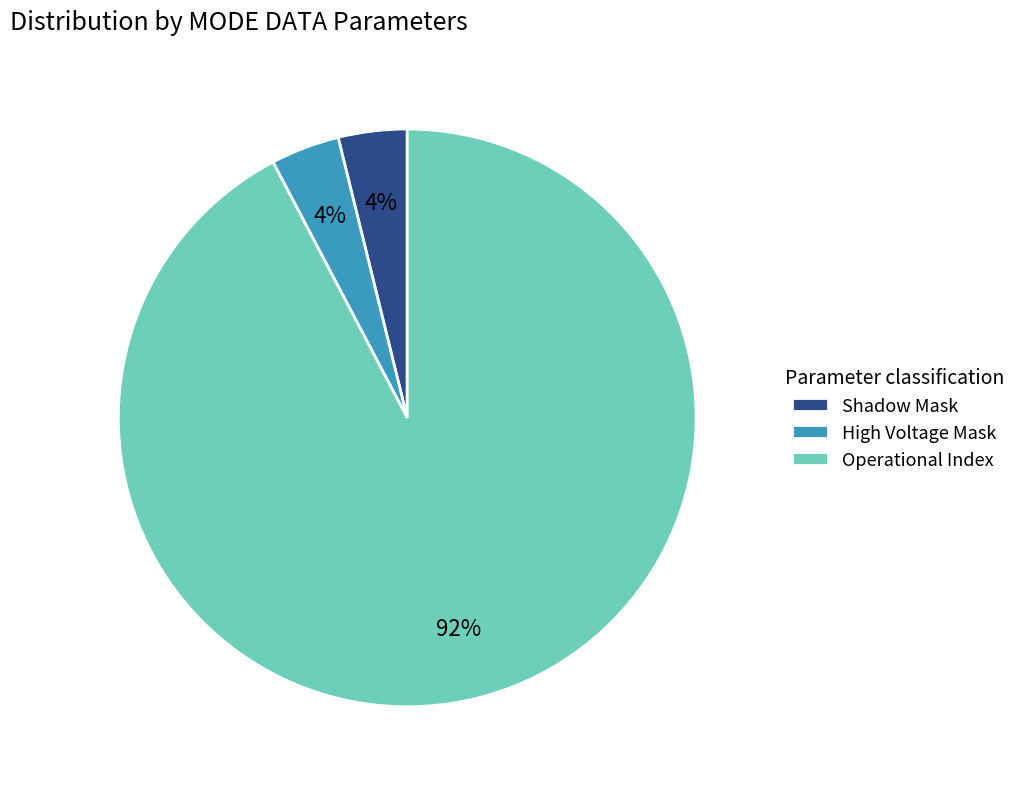

Is it true that Operational Index is 97% of the pie?

False